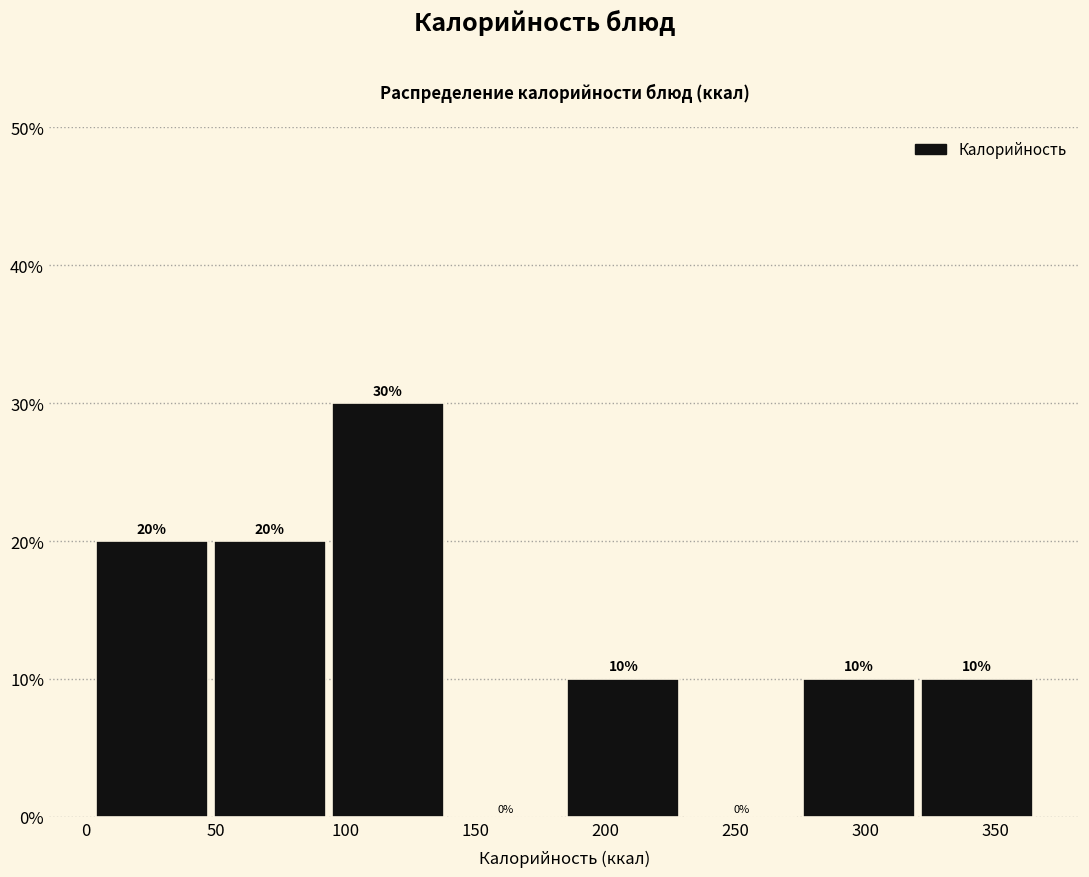

How tall is the bar that spans 275 to 320 on the x-axis? The bar edges are not printed on the chart, so give them approximately, as read against the axis.

10